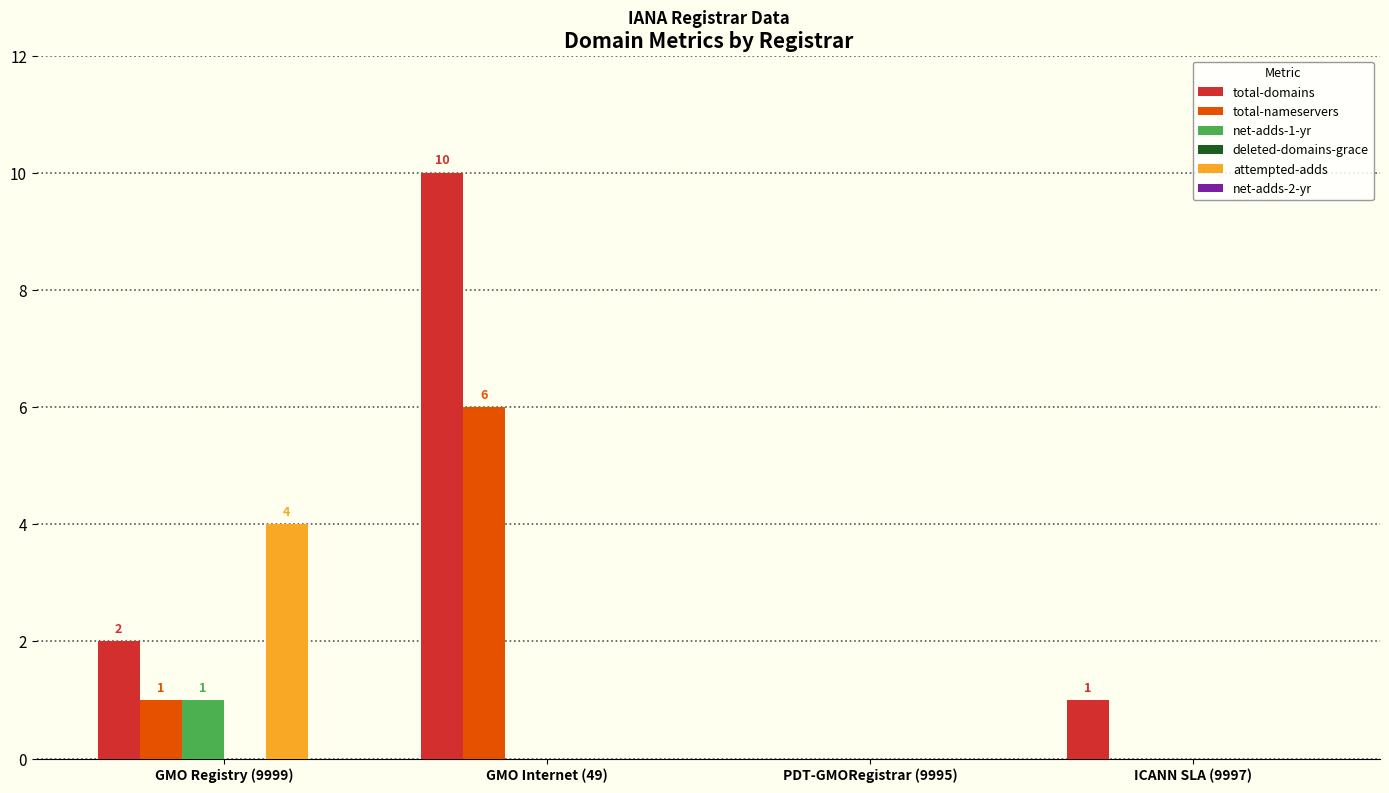

Is it true that total-domains equals 3 at GMO Internet (49)?

False